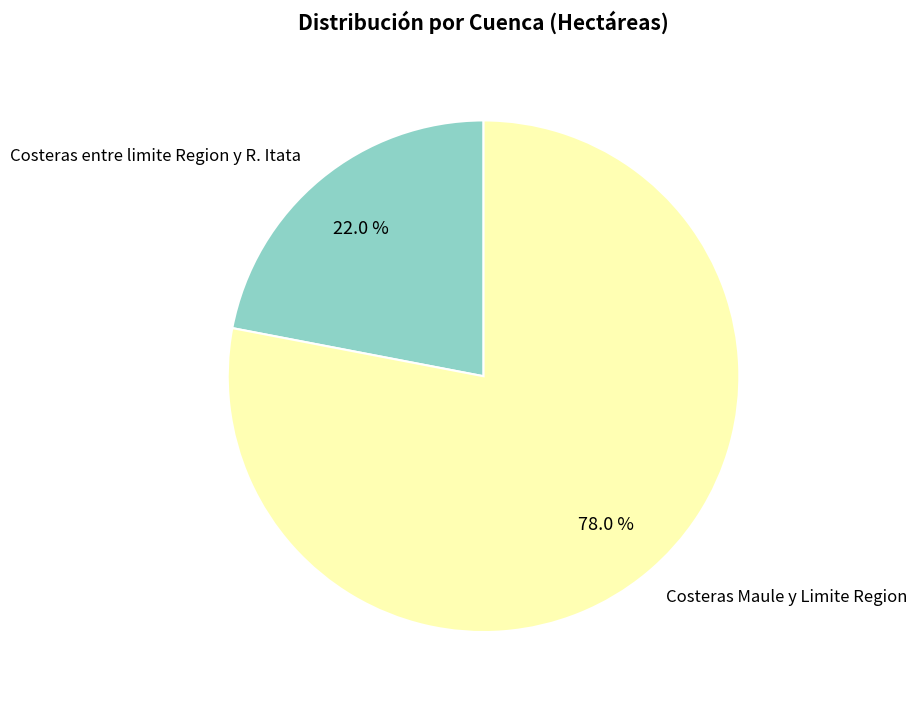

To the nearest percent, what is the combined percentage of Costeras entre limite Region y R. Itata and Costeras Maule y Limite Region?

100%